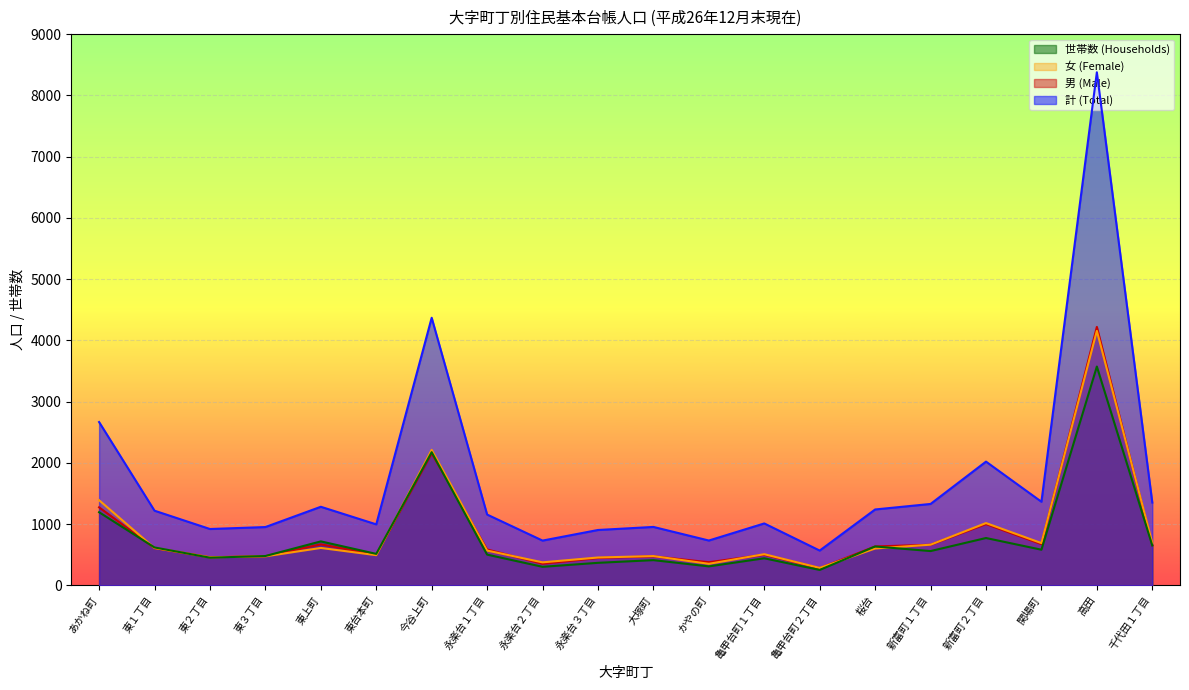

Reading right to left, extract all data points from this chart.

計 (Total): 1354	8377	1367	2022	1331	1241	570	1013	734	956	906	733	1158	4370	998	1285	954	922	1221	2668
男 (Male): 658	4221	675	1003	665	637	283	502	380	476	449	355	588	2156	503	672	478	461	610	1276
女 (Female): 696	4156	692	1019	666	604	287	511	354	480	457	378	570	2214	495	613	476	461	611	1392
世帯数 (Households): 654	3574	584	775	562	637	254	444	312	414	370	305	504	2176	516	720	481	454	621	1196